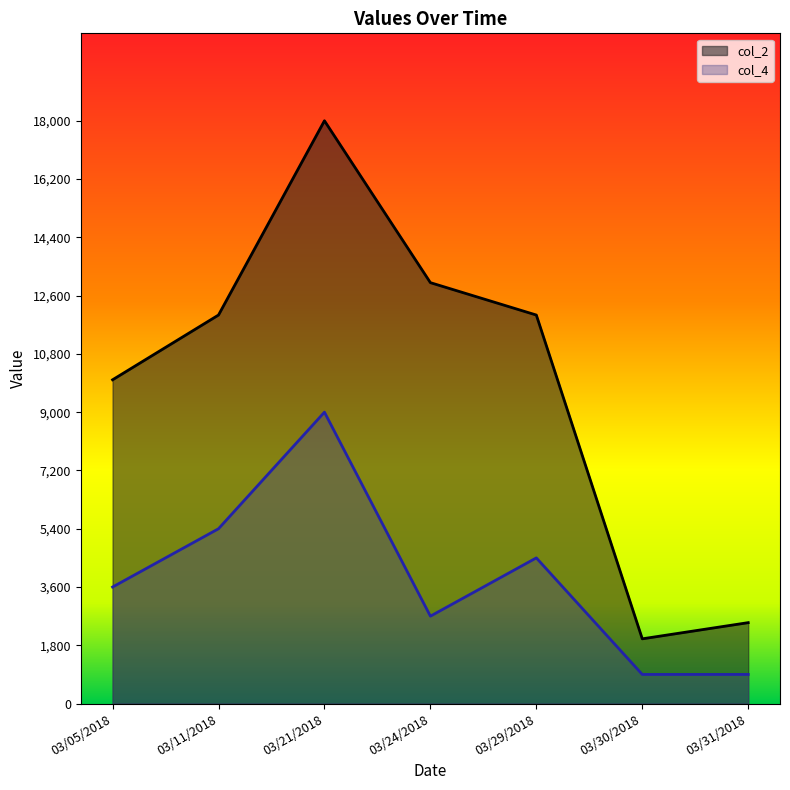

True or false: col_4 and col_2 intersect in this chart.

False